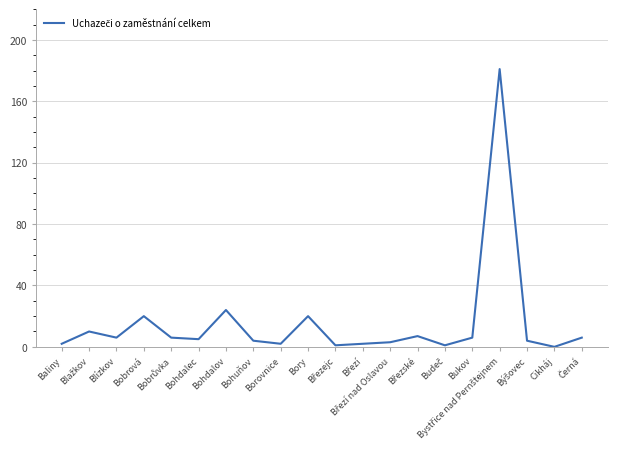

At which label is the value closest to 90?

Bohdalov